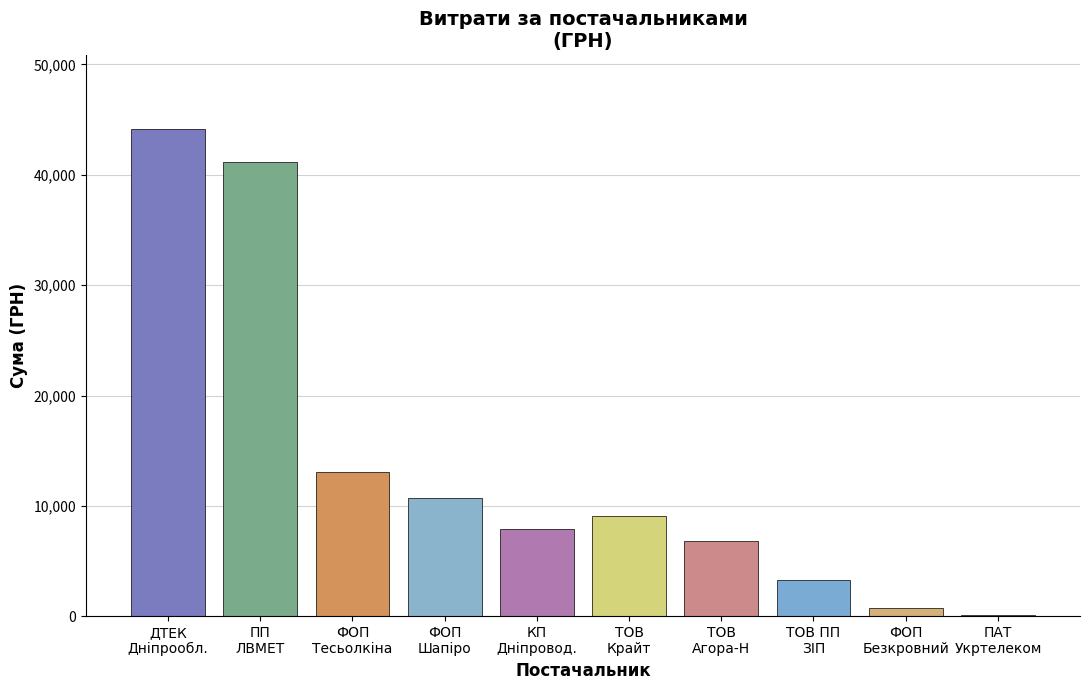

Count the number of data series in this chart.

1